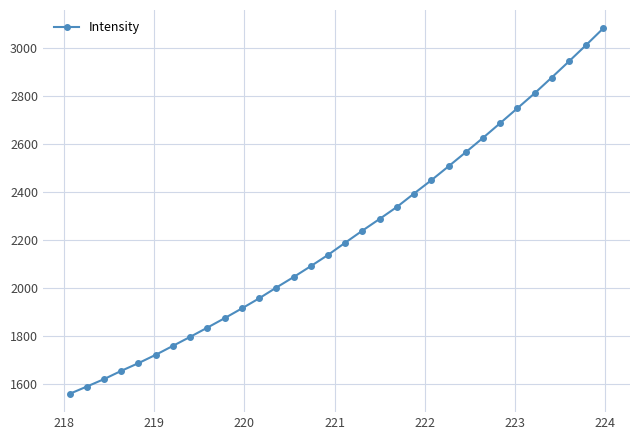

What is the difference between the maximum and minimum values?

1521.0